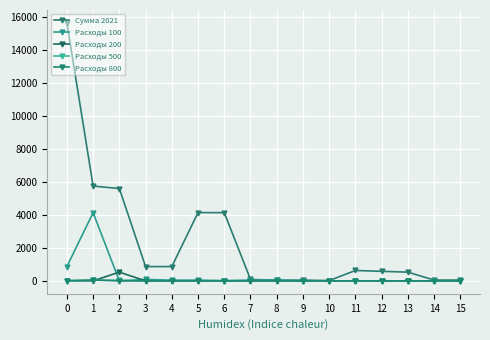

Read the Расходы 100 value at 0.

869.4